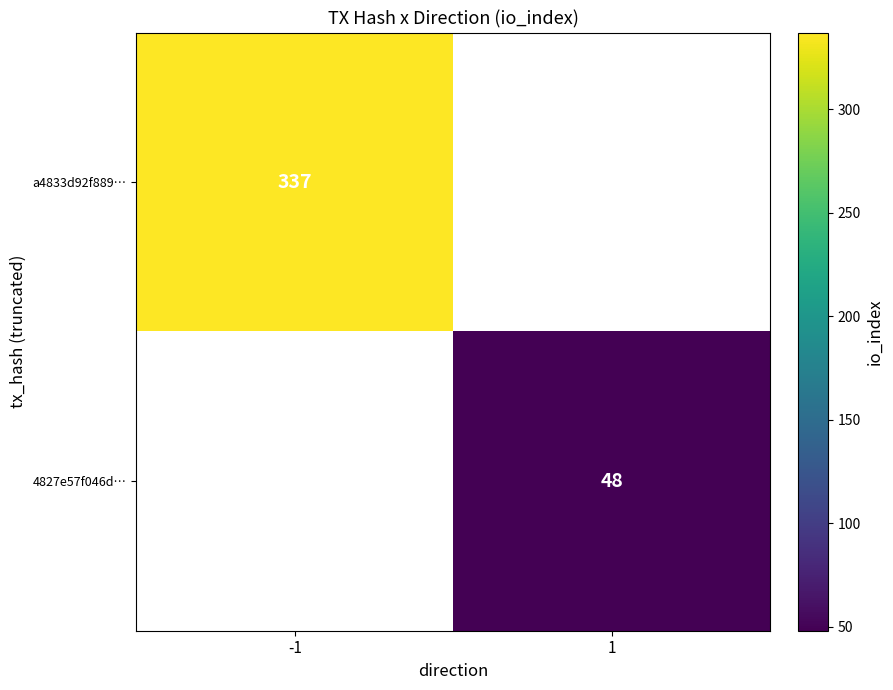

Is it true that 4827e57f046d… equals 31 at 1?

False